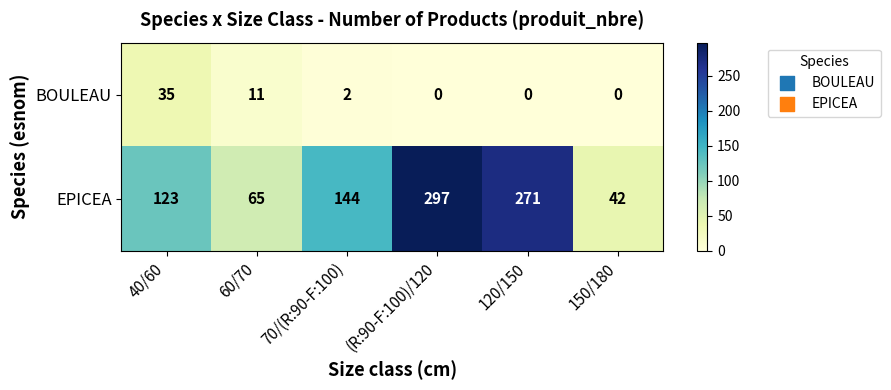

Reading left to right, transcribe all the data shown in this chart.

BOULEAU: 35	11	2	0	0	0
EPICEA: 123	65	144	297	271	42